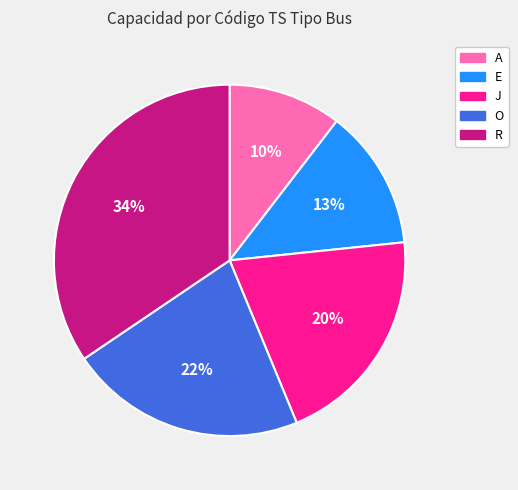

Which category has the biggest portion of the pie?

R